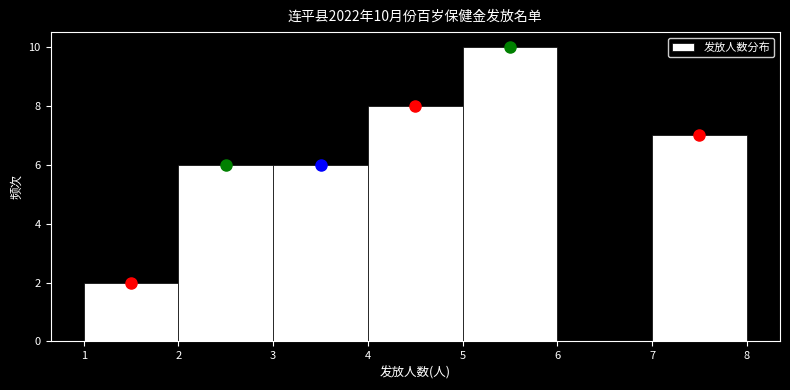

Over which range of the x-axis is the bar tallest?

5 to 6